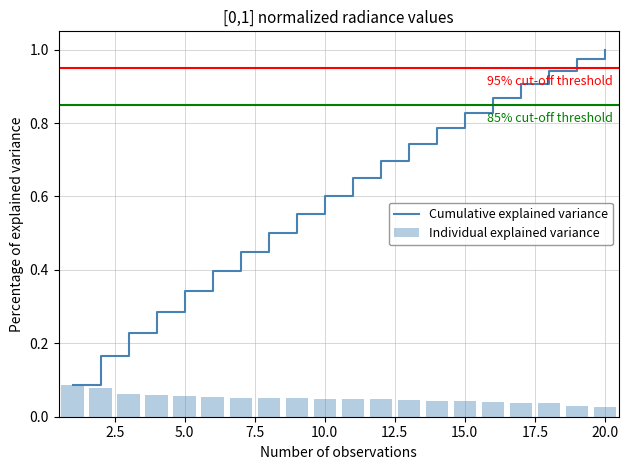

What is the minimum value for Cumulative explained variance?

0.1